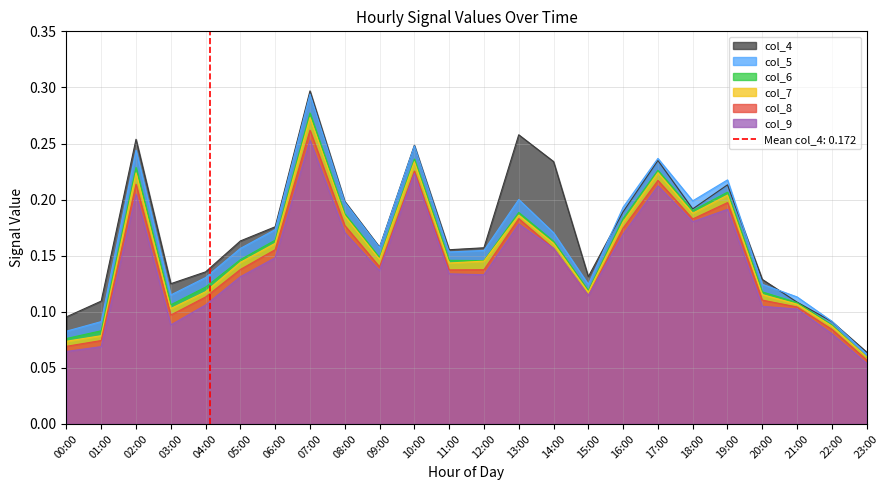

Where is col_9 nearest to the value 0?

23:00